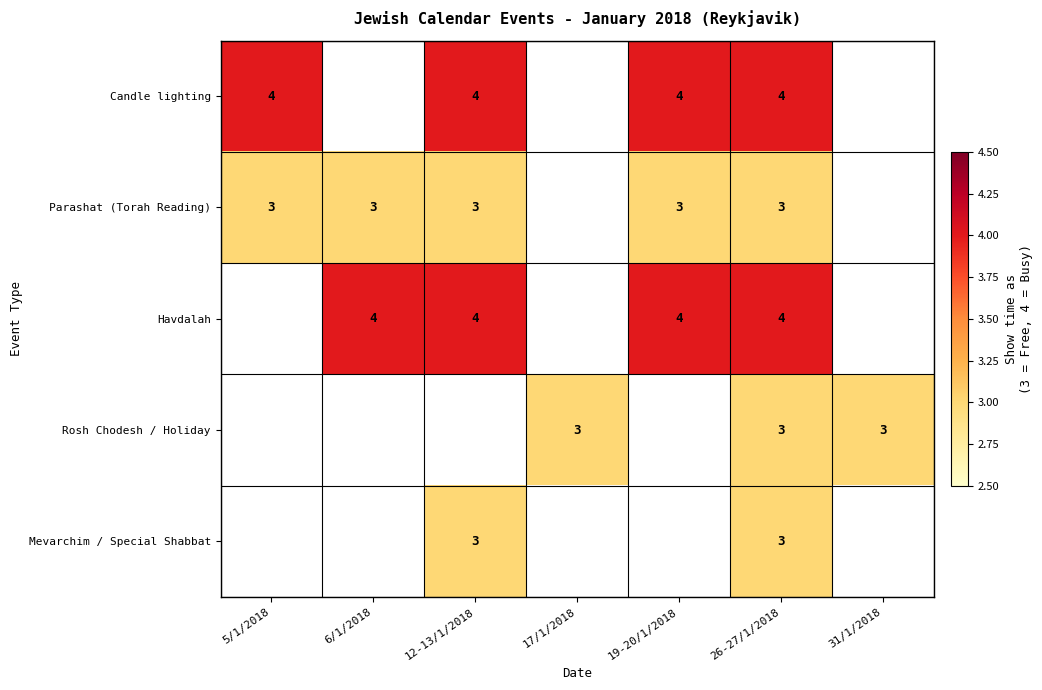

The Candle lighting series shows 4 at 26-27/1/2018. True or false?

True